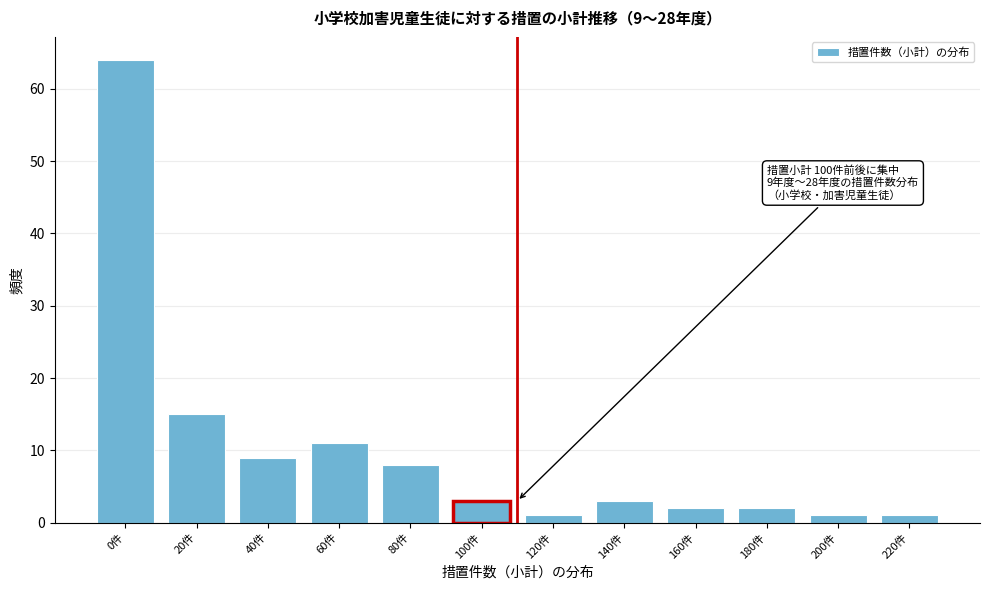

Reading left to right, transcribe all the data shown in this chart.

64	15	9	11	8	3	1	3	2	2	1	1